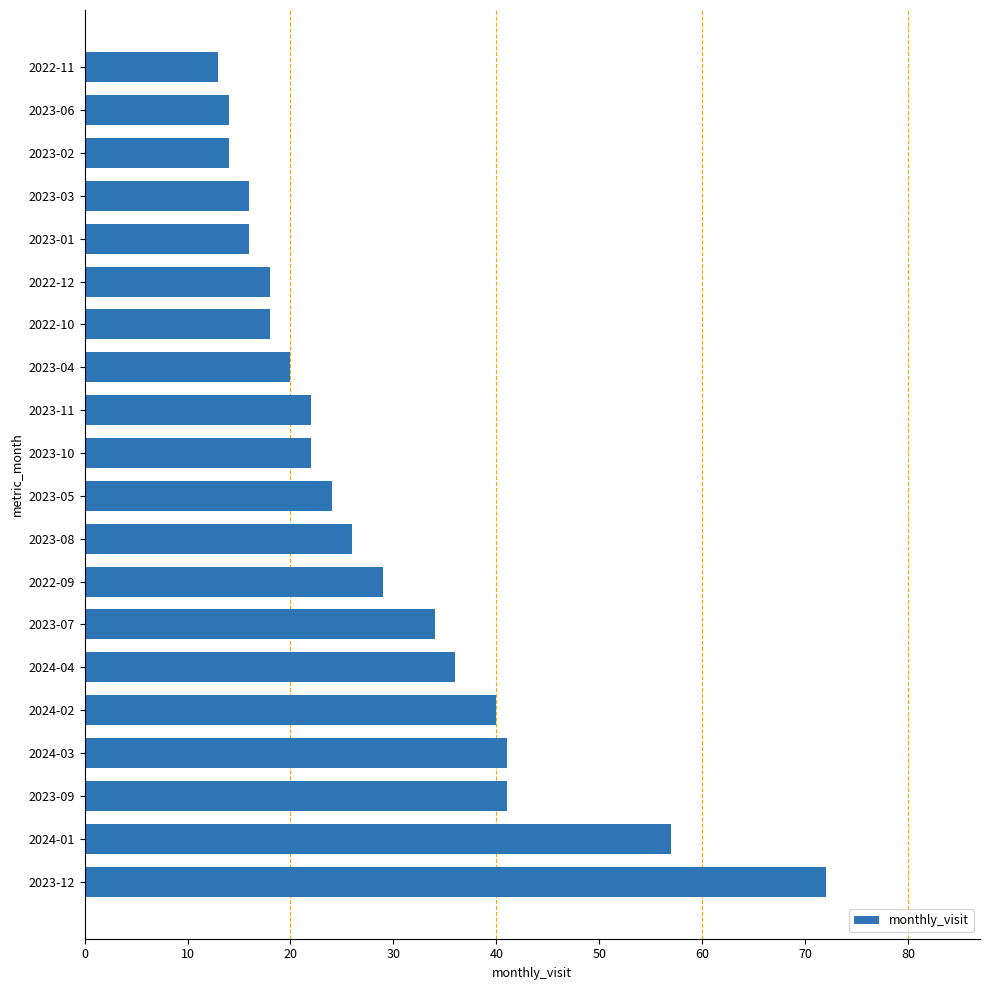

What is the minimum value shown in the chart?

13